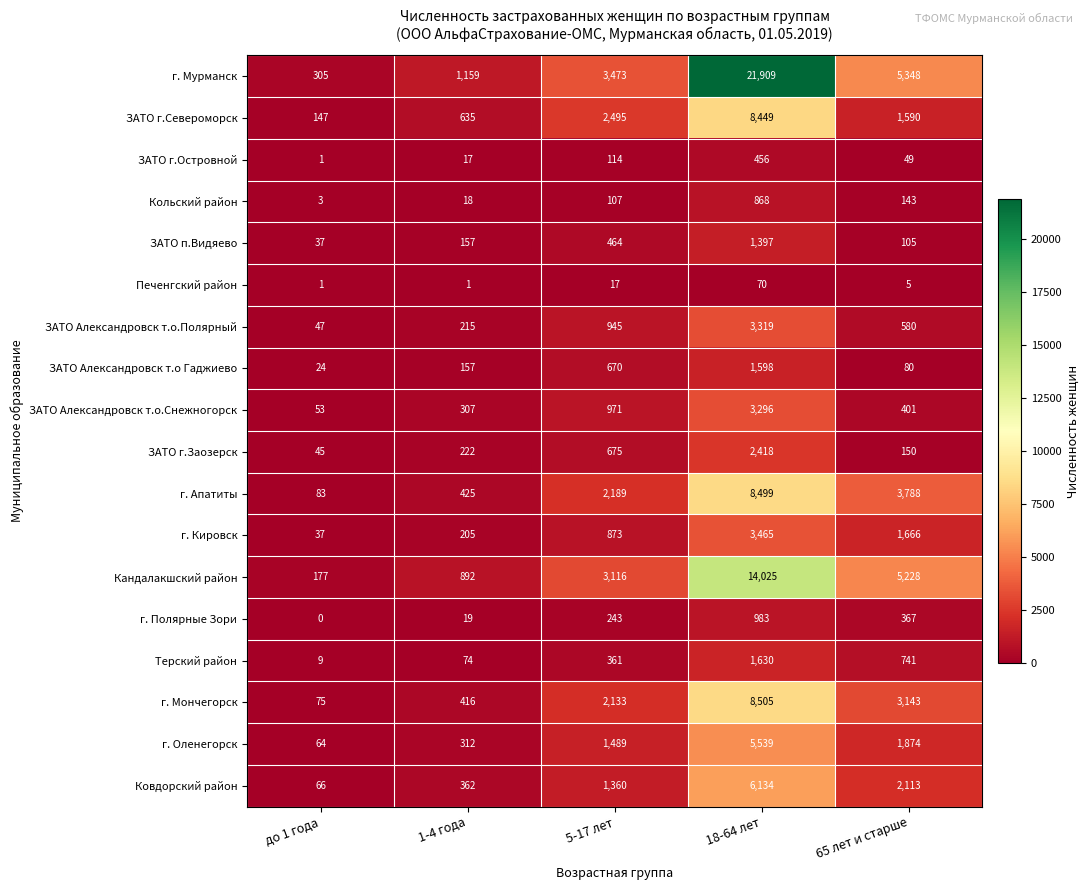

At how many categories does at least one series exceed 3721?

2